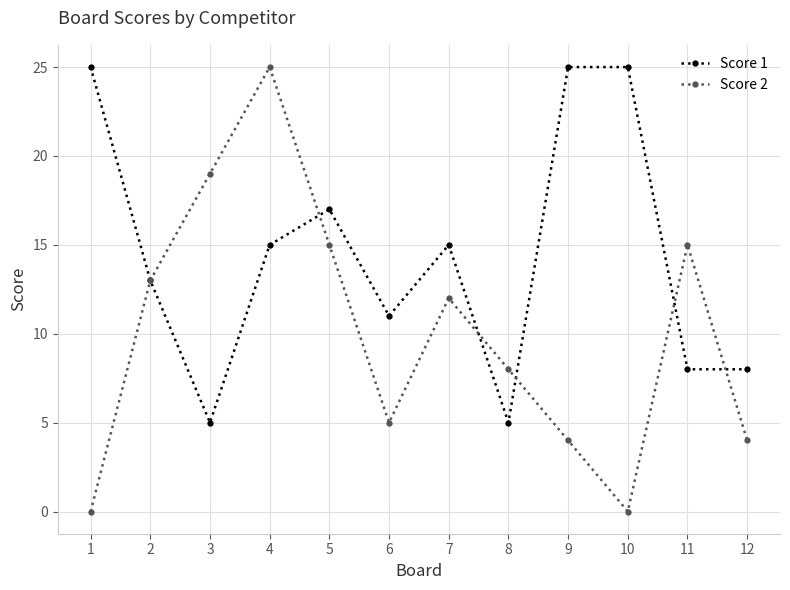

Reading left to right, what are all the values shown in this chart?

Score 1: 25	13	5	15	17	11	15	5	25	25	8	8
Score 2: 0	13	19	25	15	5	12	8	4	0	15	4